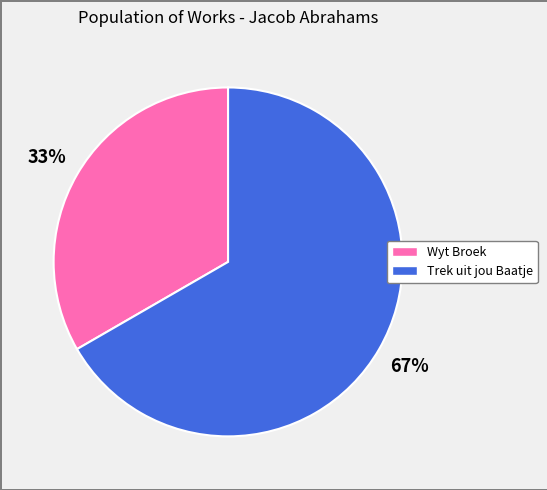

Does Wyt Broek account for over 50% of the chart?

No